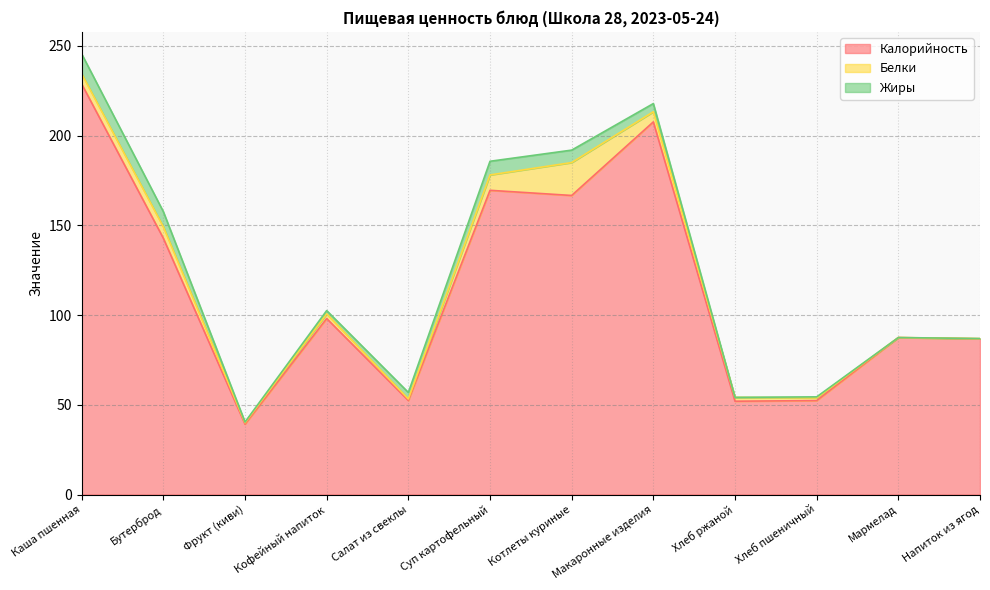

The Белки series shows 29.2 at Котлеты куриные. True or false?

False